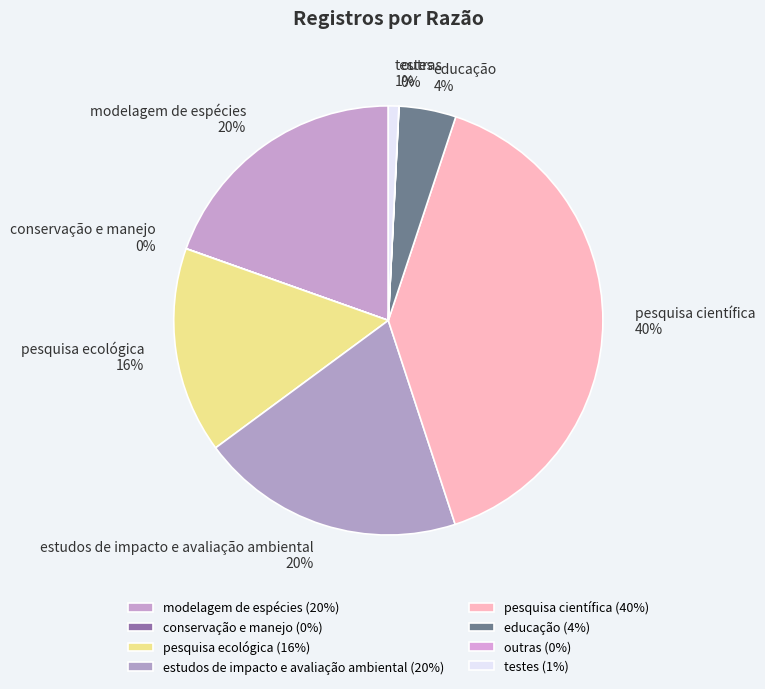

The pesquisa científica slice represents 10% of the pie. True or false?

False